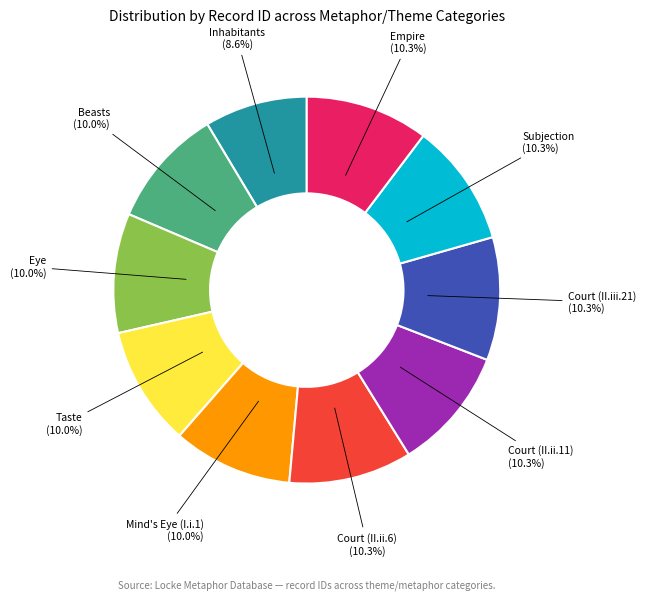

What is the ratio of the value at Inhabitants to the value at Eye?

0.9